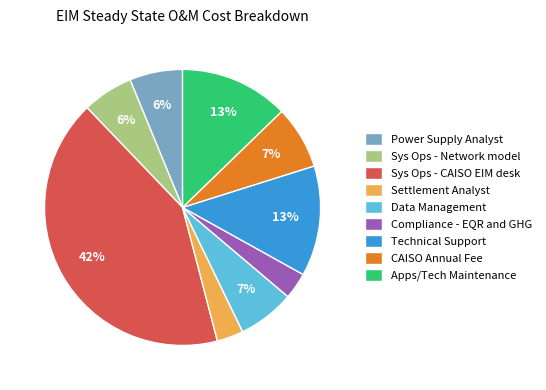

To the nearest percent, what percentage of the pie is Data Management?

7%